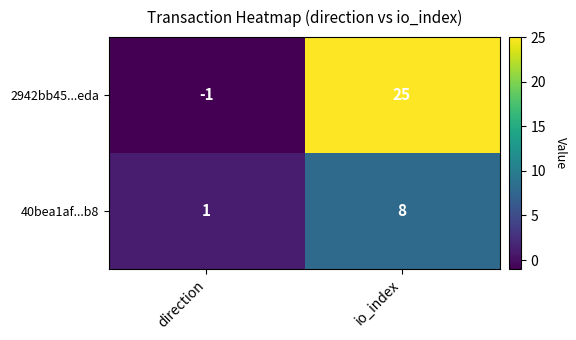

What is the approximate value of 40bea1af...b8 at io_index?

8